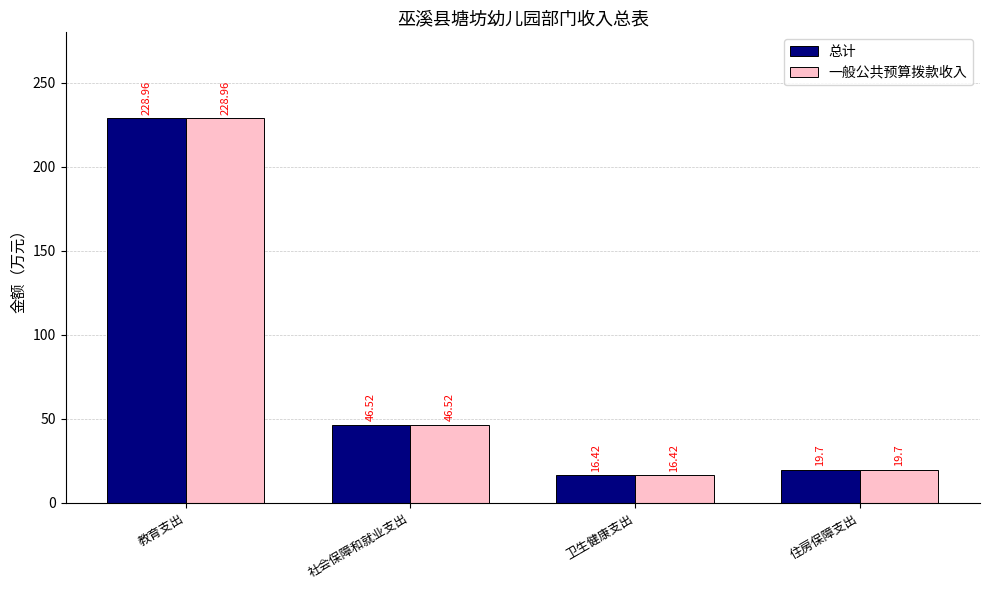

How many bars are there in total?

8